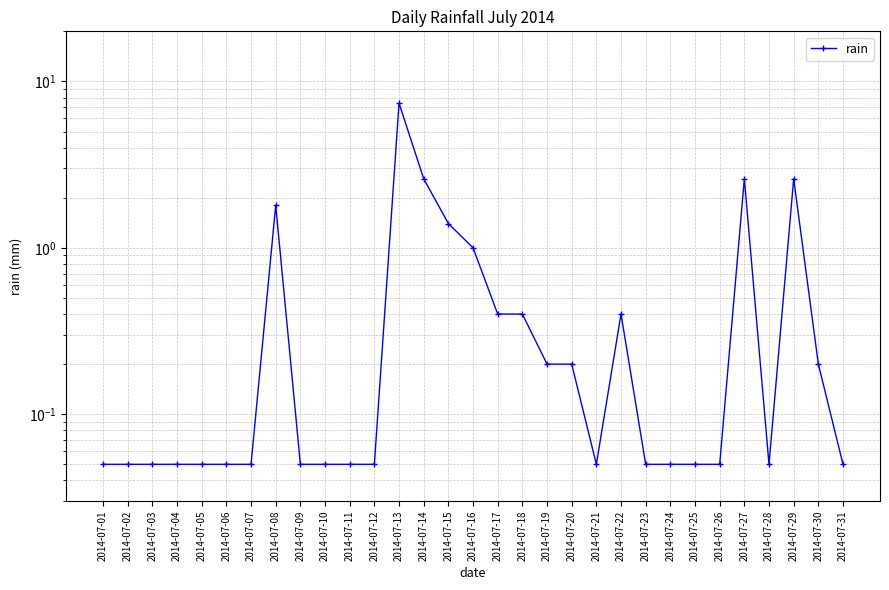

True or false: there are more than 0 points higher than both neighbors.

True